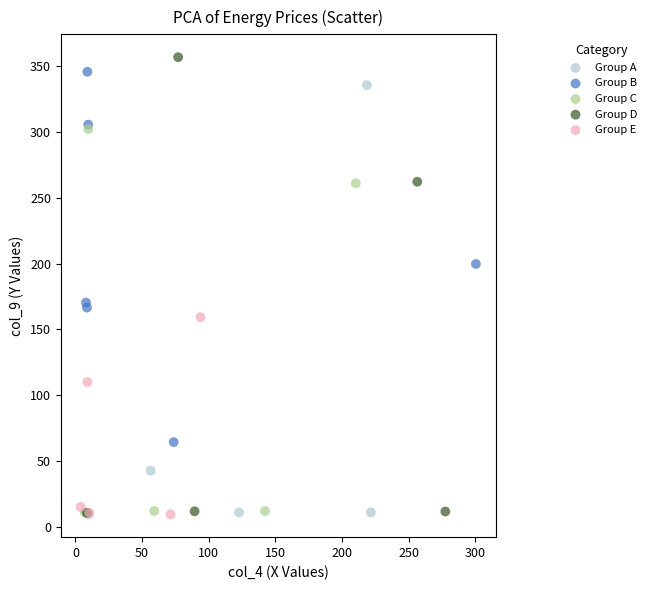

Which series has the largest Y range (max minus min)?

Group D